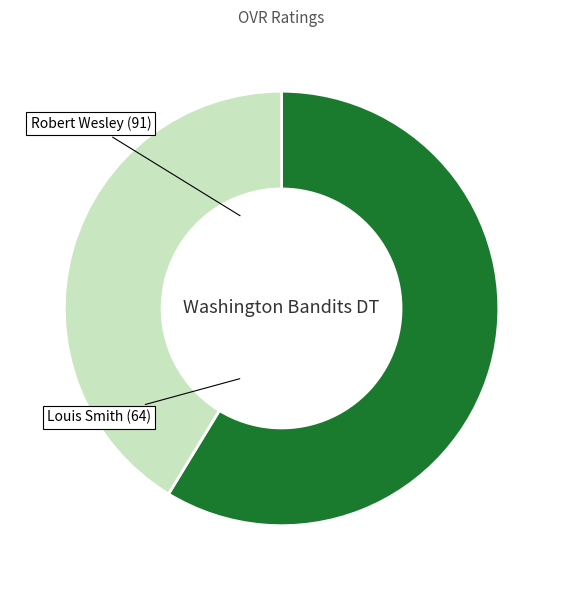

Is there a majority slice in this chart?

Yes